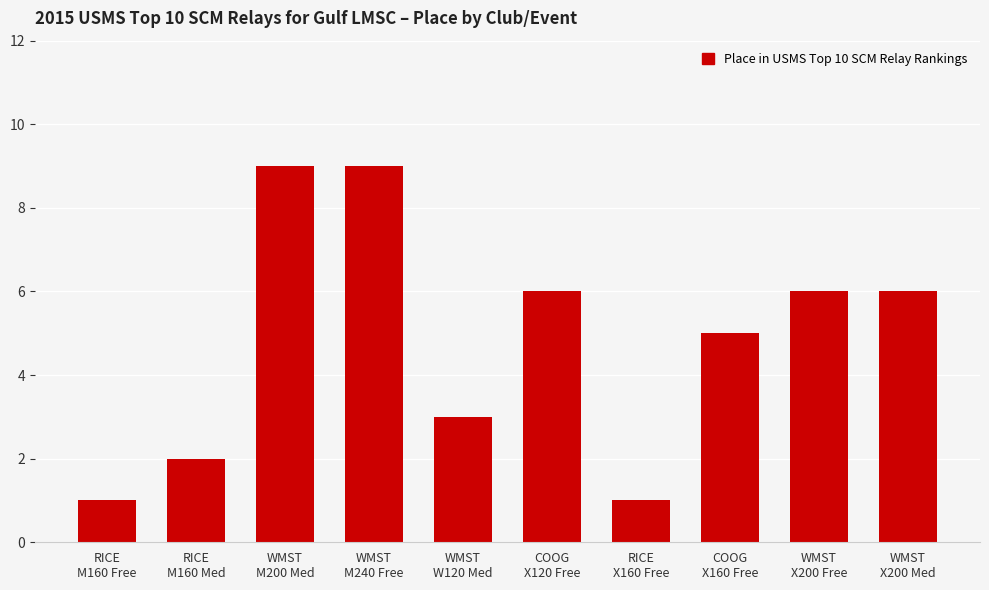

Reading left to right, what are all the values shown in this chart?

1	2	9	9	3	6	1	5	6	6